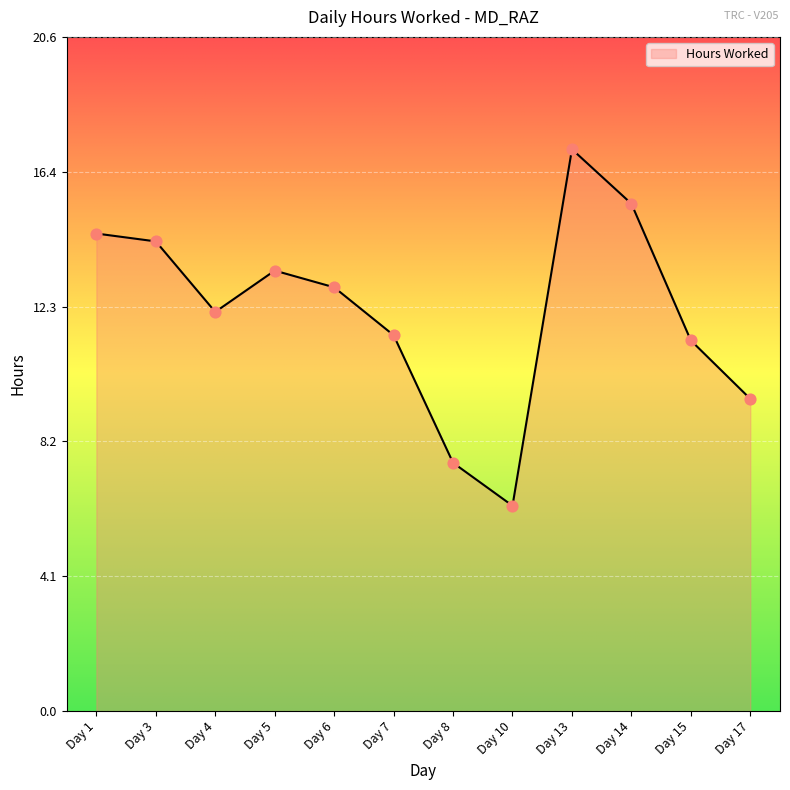

Which has a higher value, Day 6 or Day 10?

Day 6